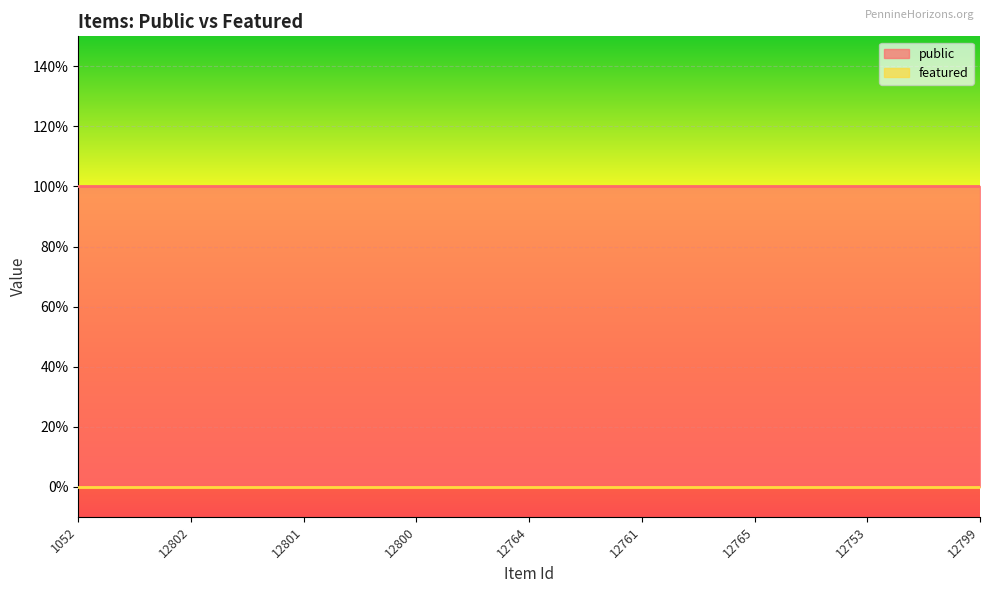

How many lines are shown in the chart?

2